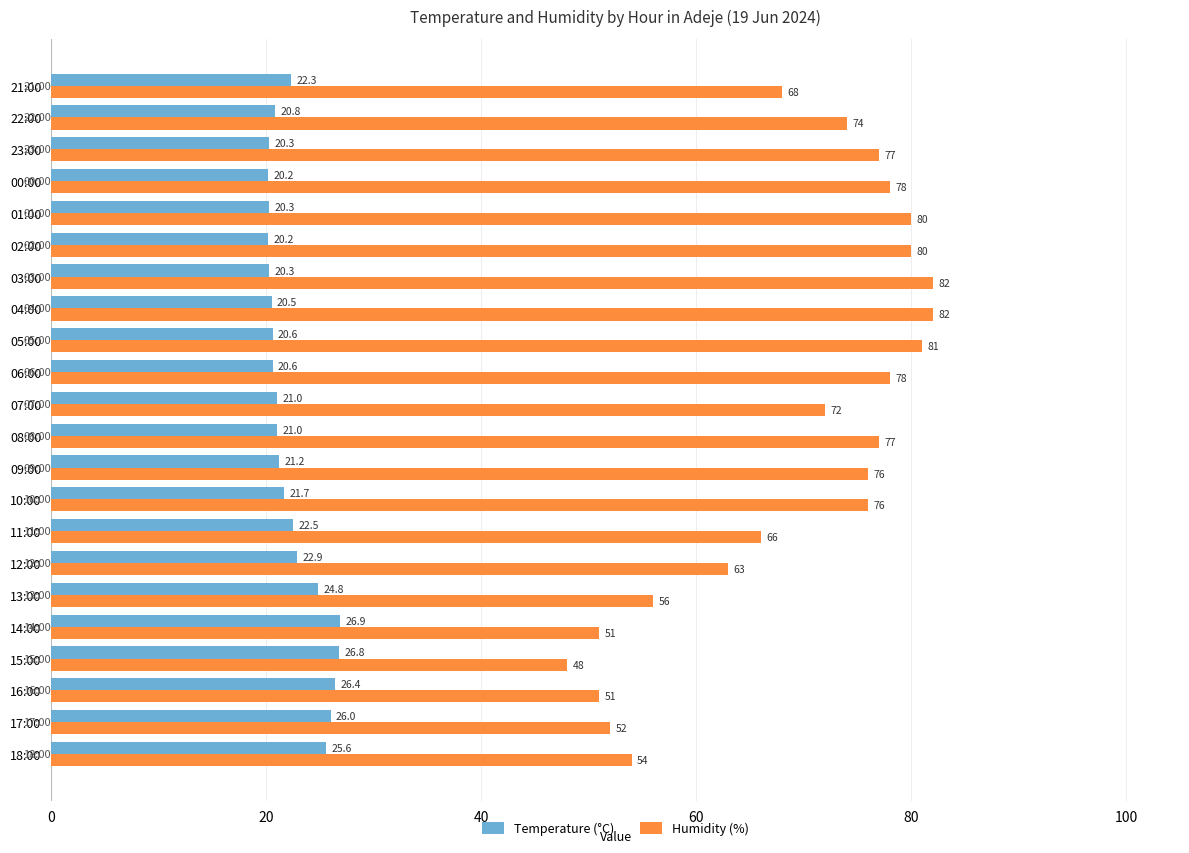

What is the difference between the second highest and second lowest values in the Humidity (%) series?

31.0